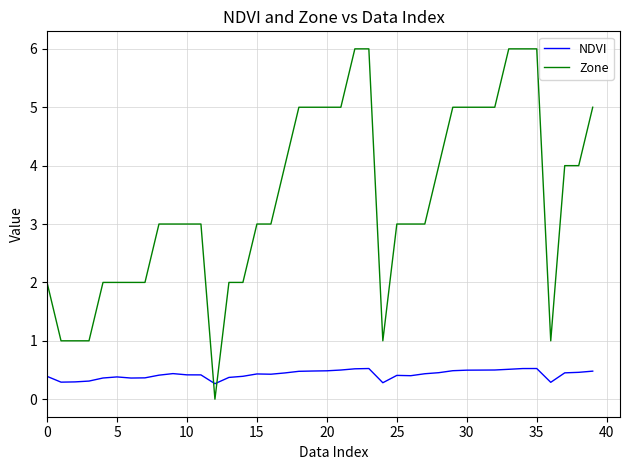

What is the maximum value shown in the chart?

6.0